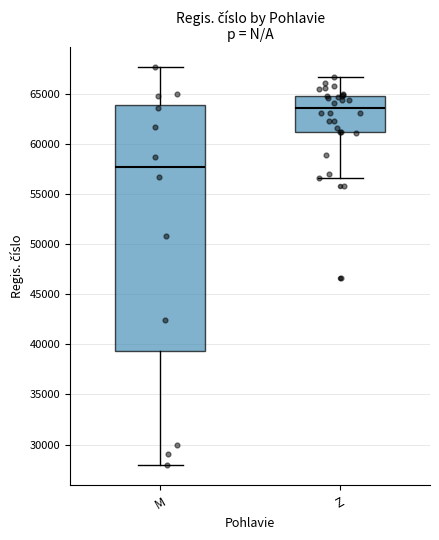

Where does the upper whisker of the box for Z end on the y-axis? The values are not printed on the chart, so give them approximately, as read against the axis.

66500